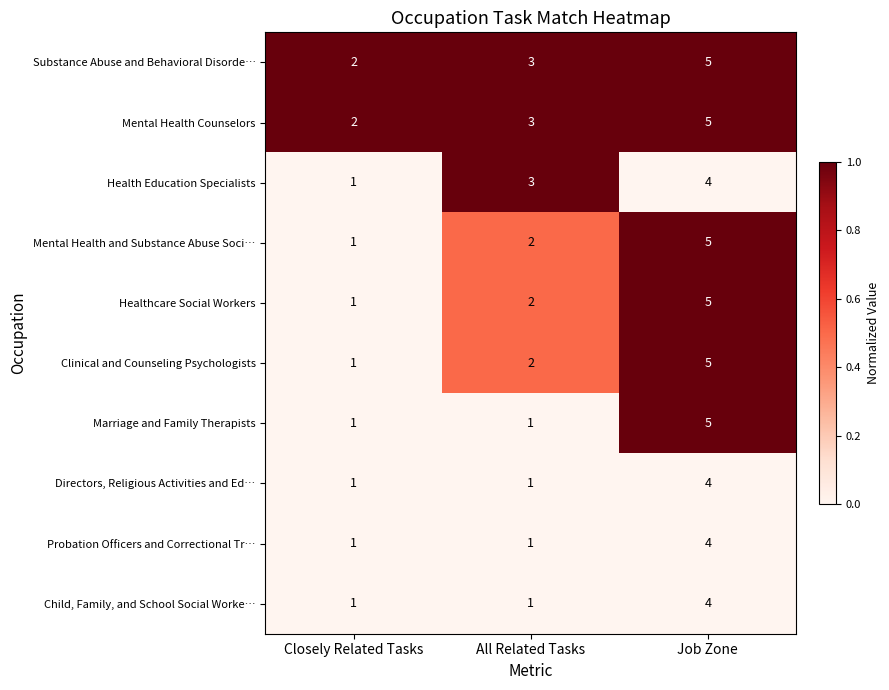

Which series changed the most between Closely Related Tasks and All Related Tasks?

Health Education Specialists